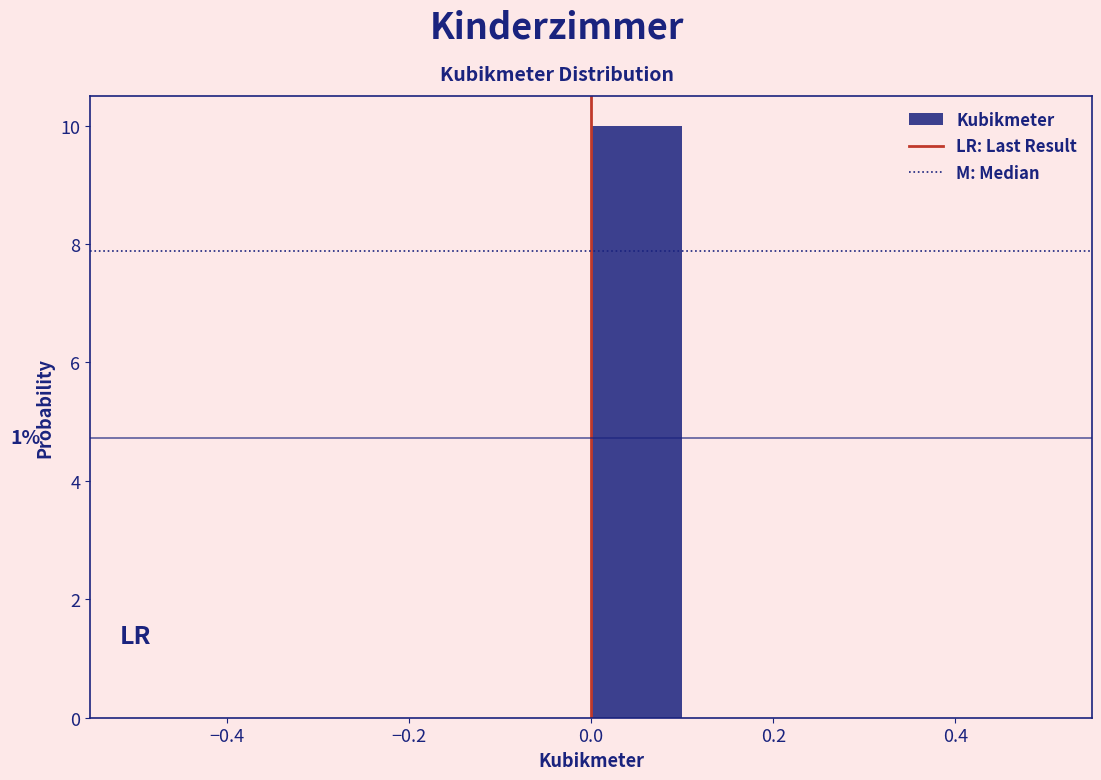

Over which range of the x-axis is the bar tallest?

0.0 to 0.1